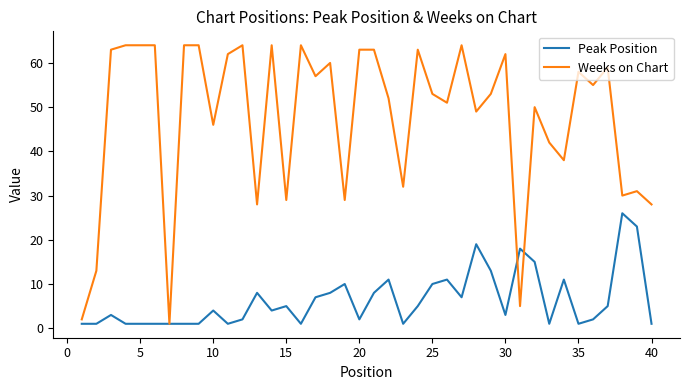

After their last crossing, which series has the higher values: Peak Position or Weeks on Chart?

Weeks on Chart